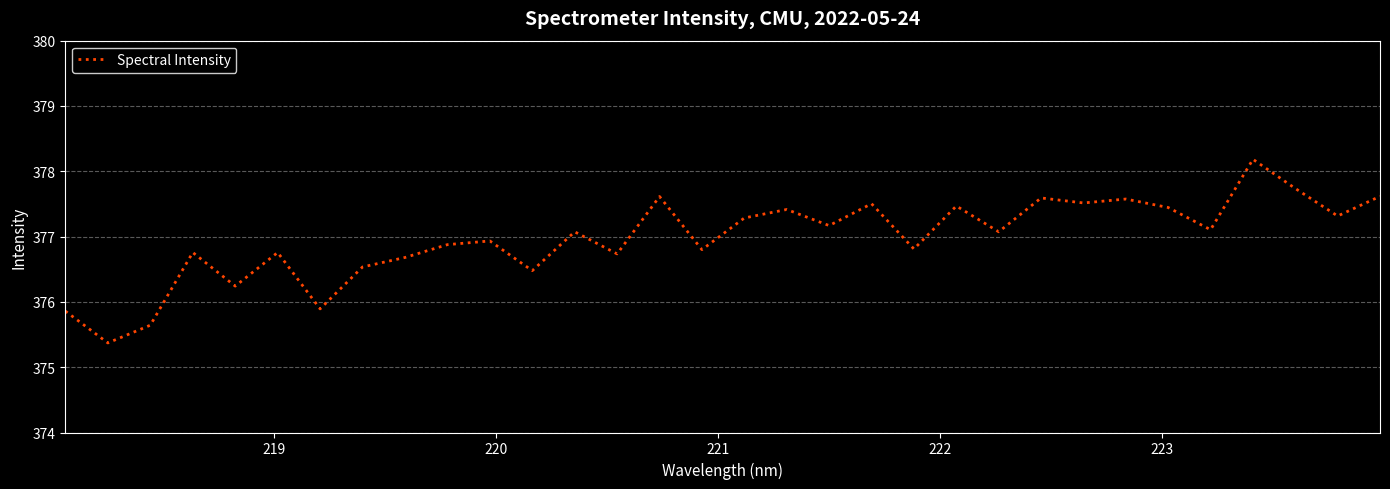

What is the smallest value displayed?

375.4